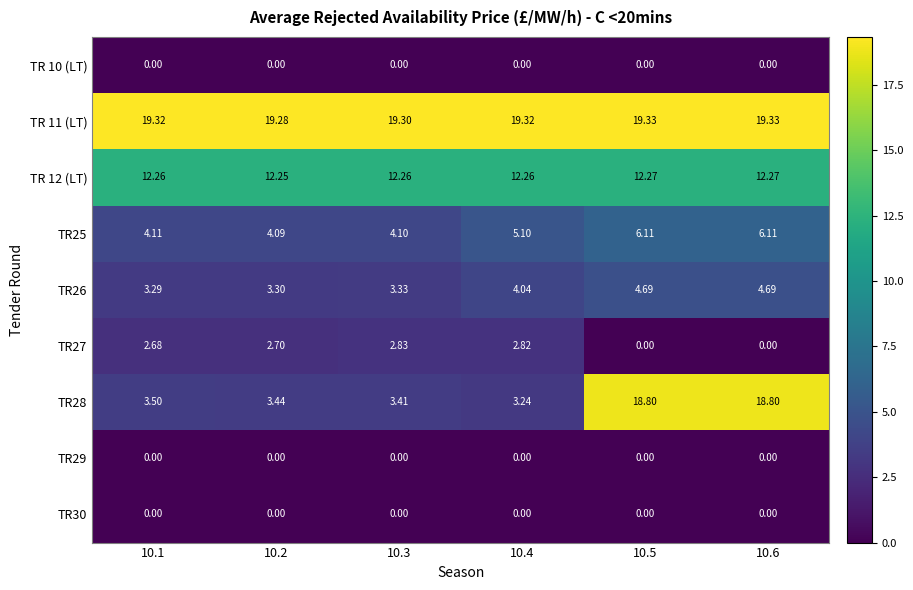

How many data points in TR27 are less than 2?

2